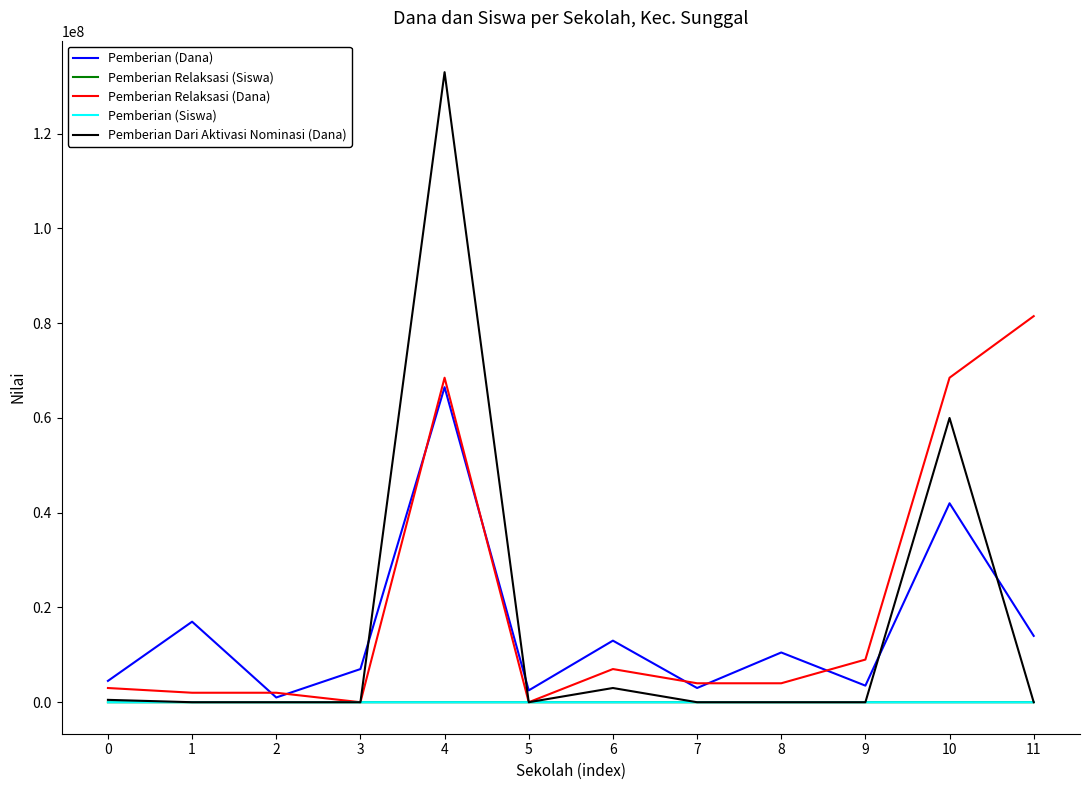

What is the highest value of the Pemberian Relaksasi (Dana) series?

81500000